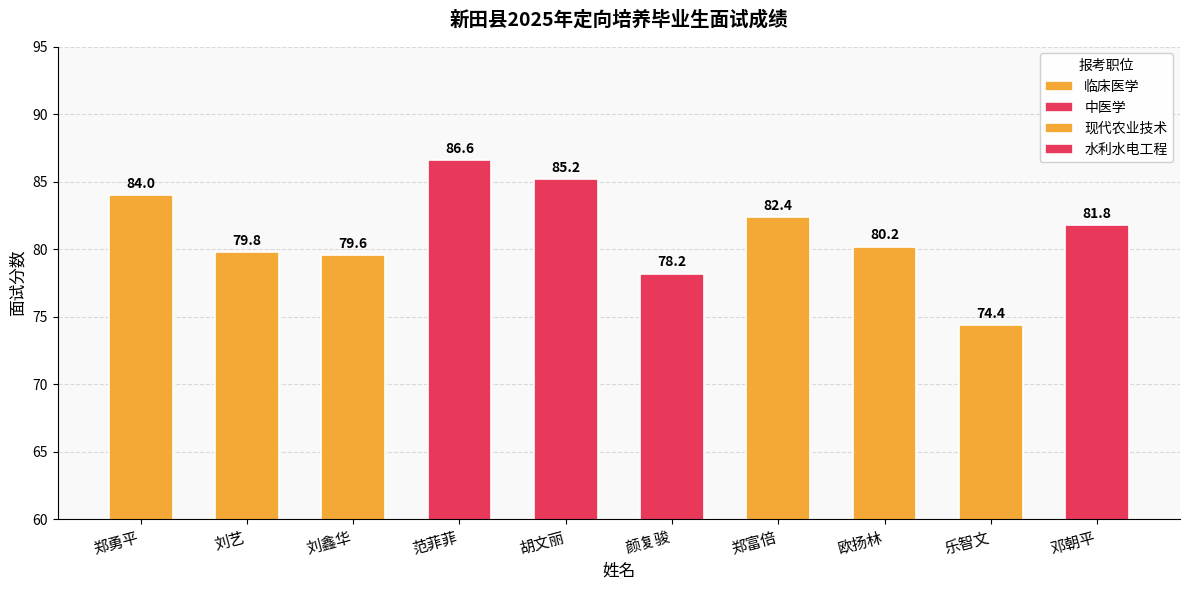

The chart shows a value of 111.8 at 胡文丽. True or false?

False